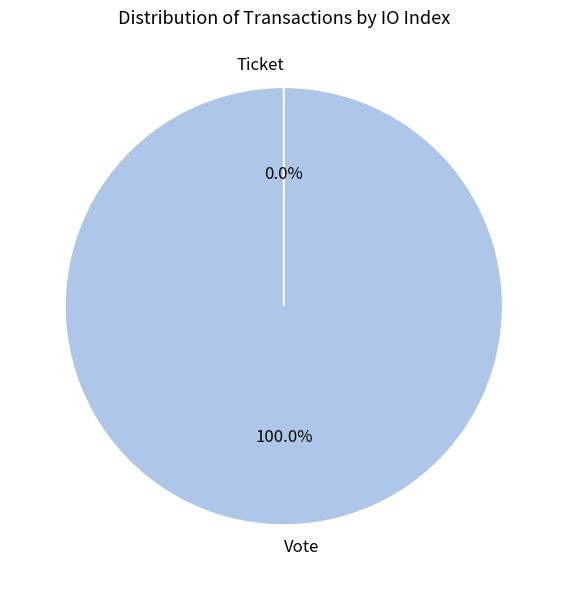

Rank the categories by value from highest to lowest.

Vote, Ticket